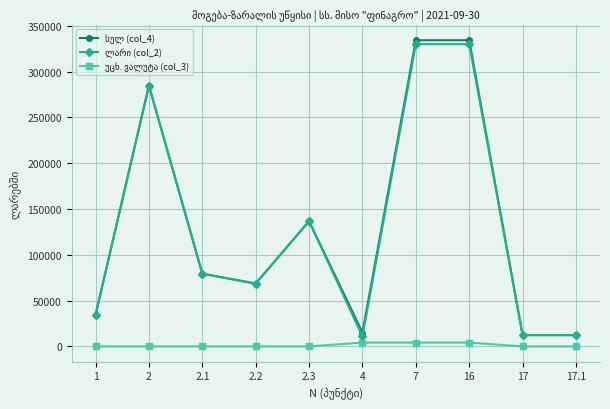

What is the difference between the highest and lowest values at 2.3?

136718.0